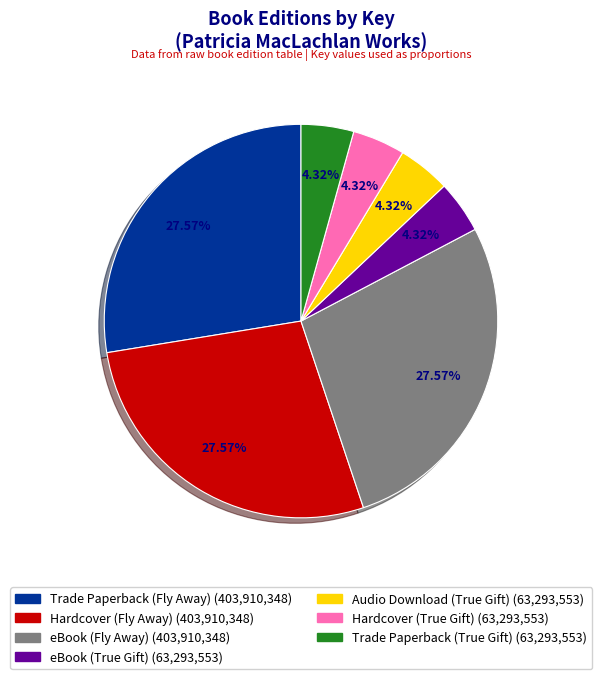

Is the sum of Audio Download (True Gift) and Trade Paperback (Fly Away) greater than half?

No